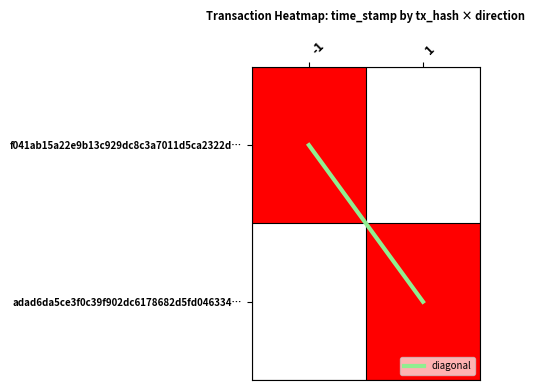

Which series has the largest range (max minus min)?

diagonal